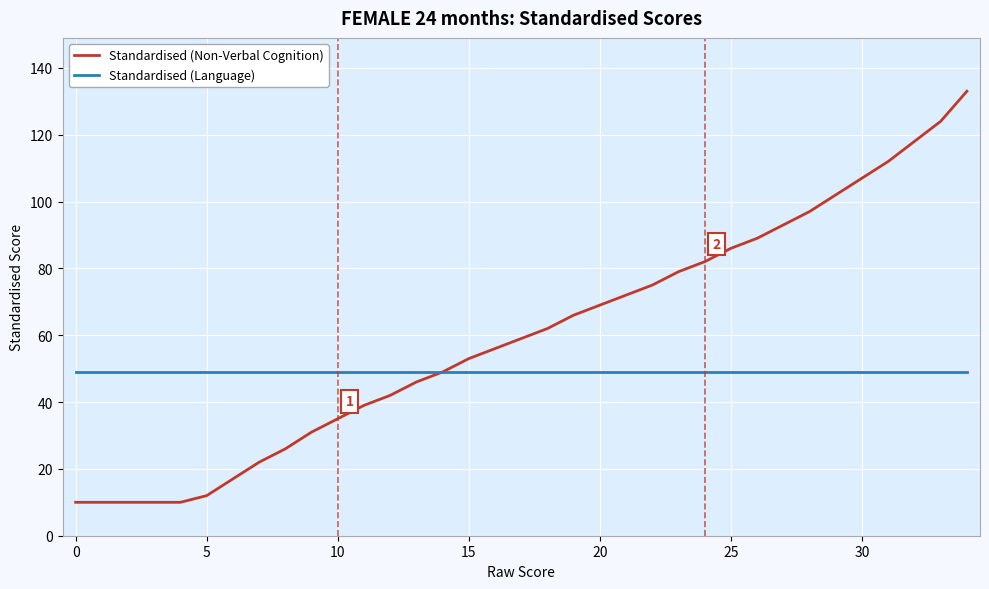

What is the maximum value shown in the chart?

133